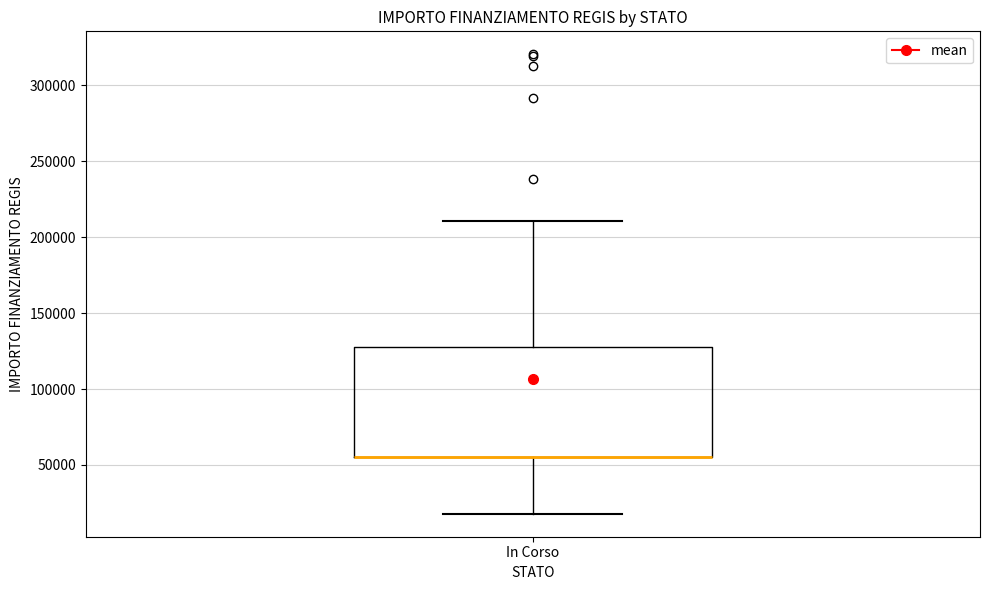

Transcribe this box plot: give where the median line is, the range the box spans, and where the two whiskers end, as read against the y-axis. The values are not printed on the chart, so give them approximately, as read against the axis.

median 55000 (drawn on the box's lower edge), box 55000 to 130000, whiskers 20000 to 210000